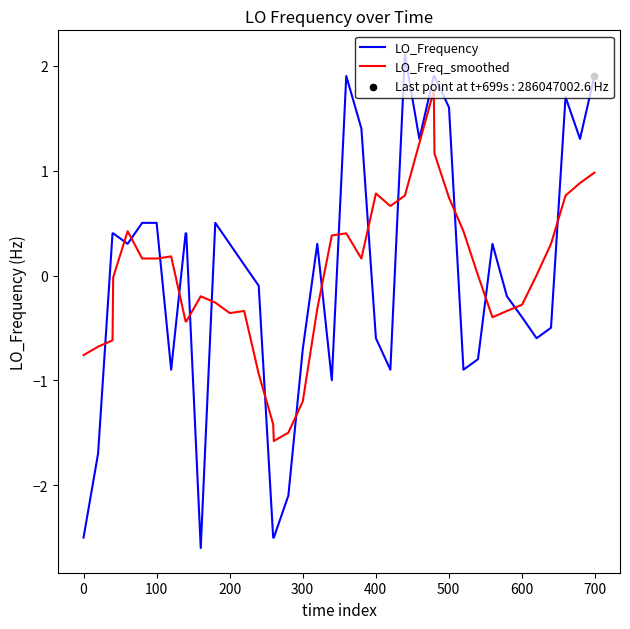

Rank the series by their maximum value, from lowest to highest.

LO_Freq_smoothed, LO_Frequency